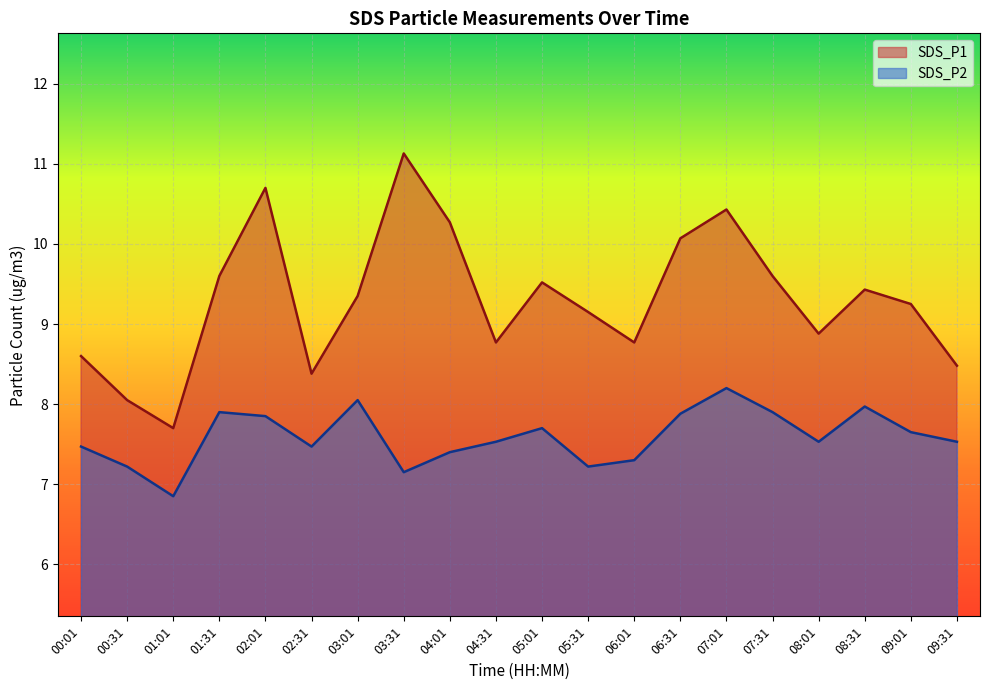

How many interior local valleys does the SDS_P1 series have?

5